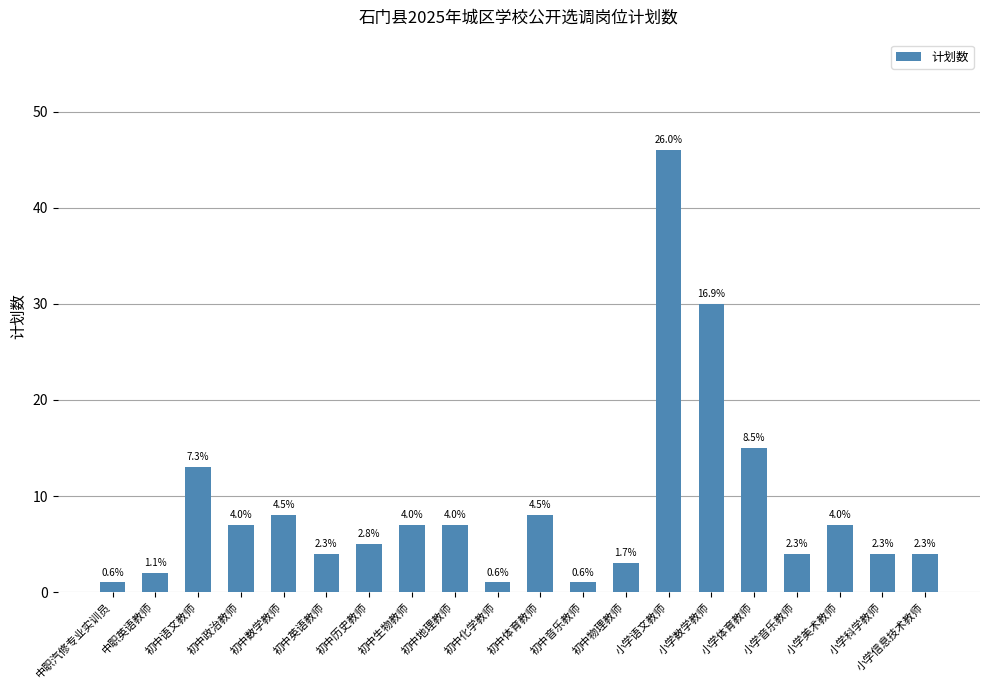

List the labels in order of value, largest first.

小学语文教师, 小学数学教师, 小学体育教师, 初中语文教师, 初中数学教师, 初中体育教师, 初中政治教师, 初中生物教师, 初中地理教师, 小学美术教师, 初中历史教师, 初中英语教师, 小学音乐教师, 小学科学教师, 小学信息技术教师, 初中物理教师, 中职英语教师, 中职汽修专业实训员, 初中化学教师, 初中音乐教师